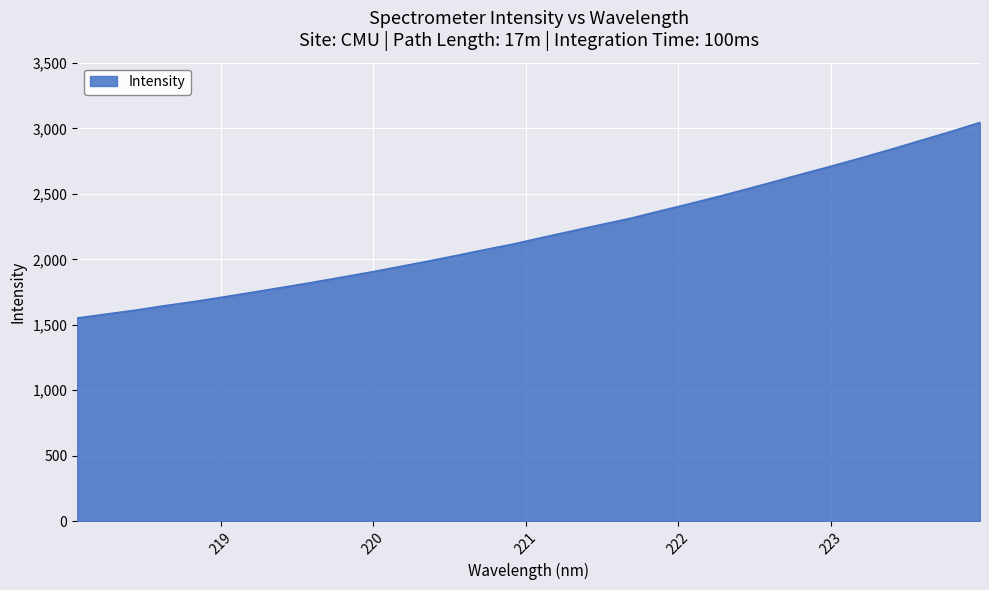

What is the minimum value shown in the chart?

1551.3